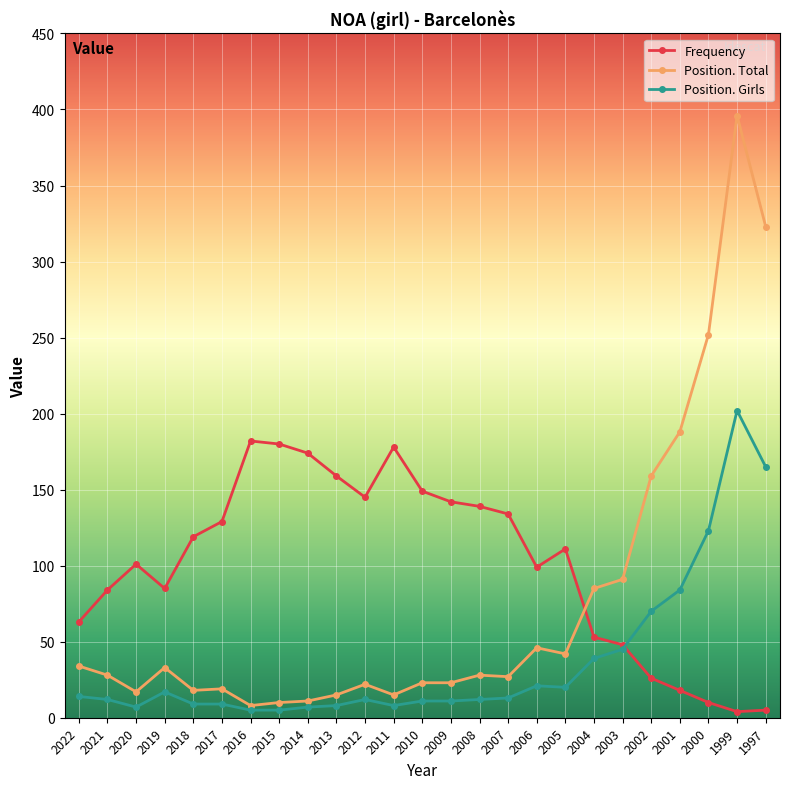

Which series has the largest range (max minus min)?

Position. Total